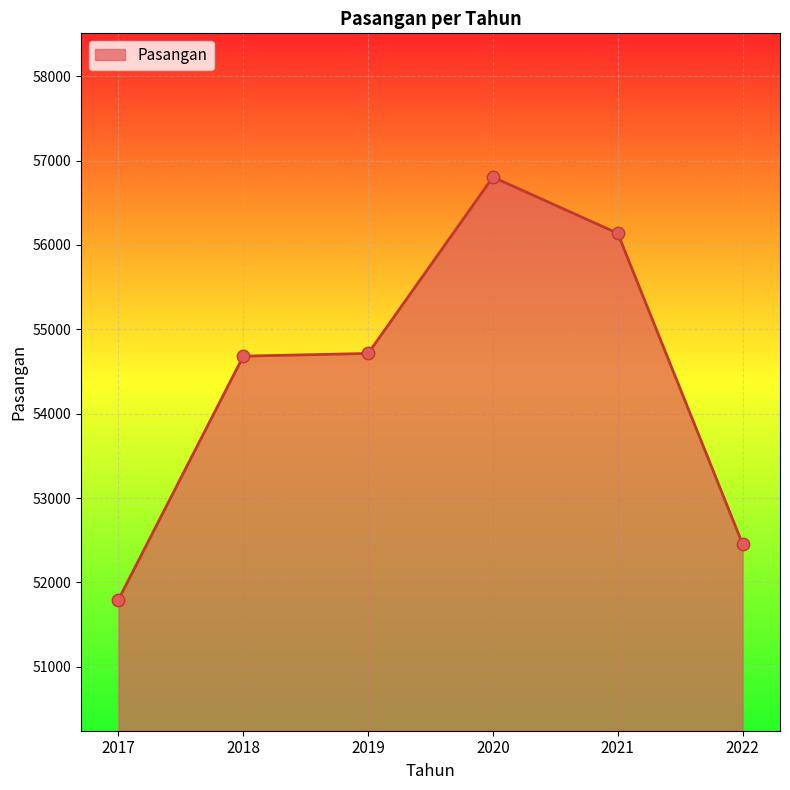

Between 2019 and 2022, which is larger?

2019